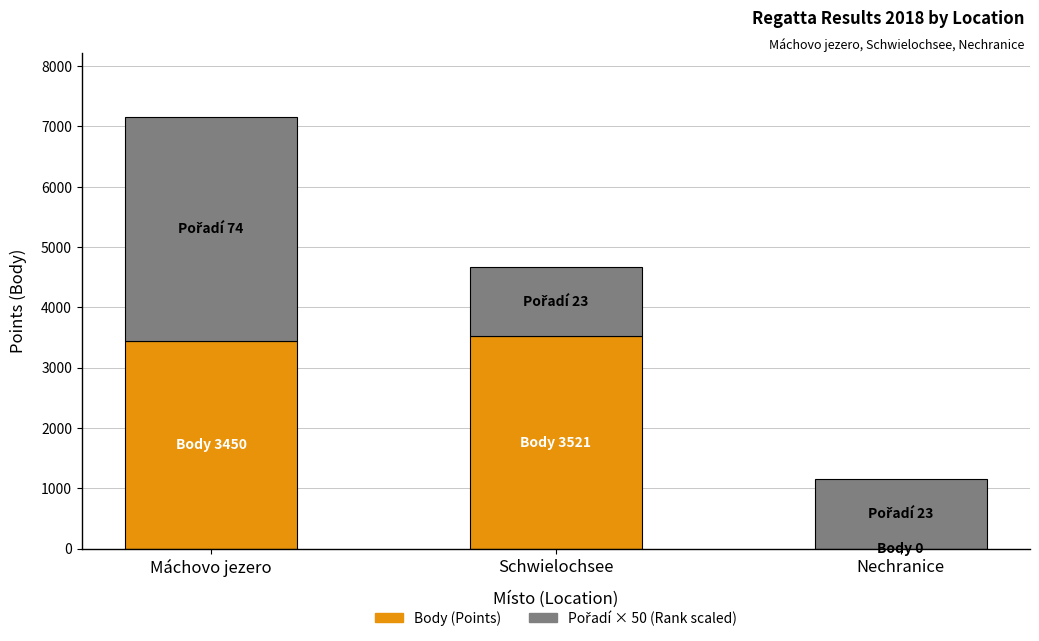

At which category is the sum across all series the highest?

Máchovo jezero